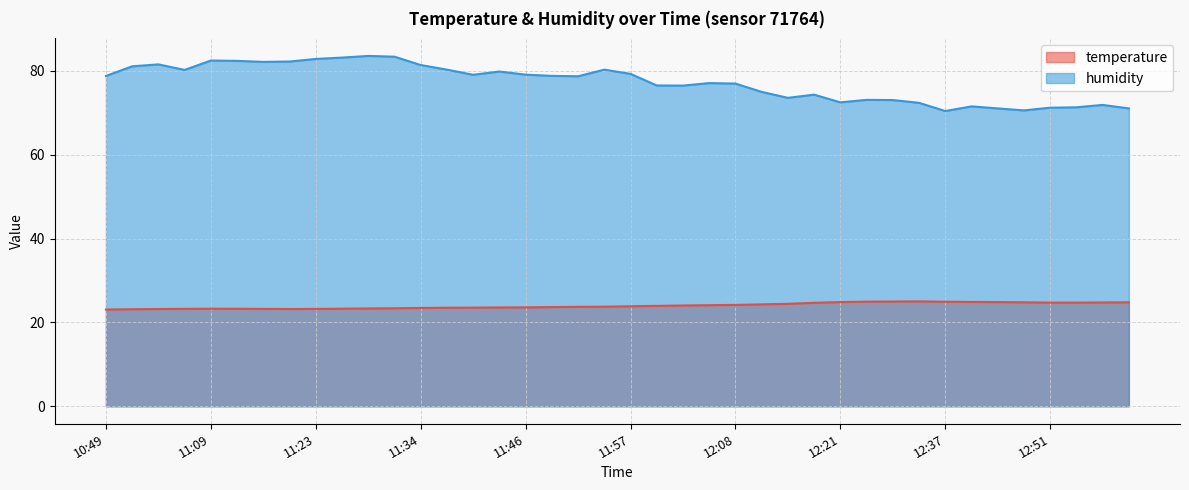

What is the difference between the highest and lowest values at 11:37?

56.8